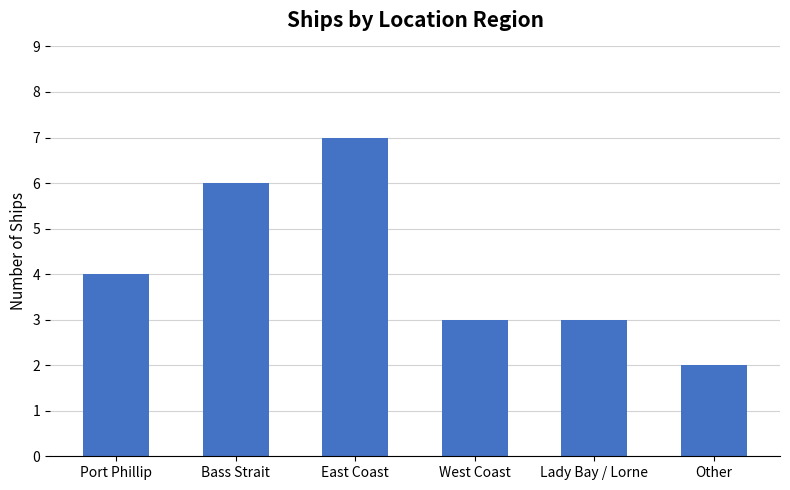

Count the values in the range 3 to 6.

4